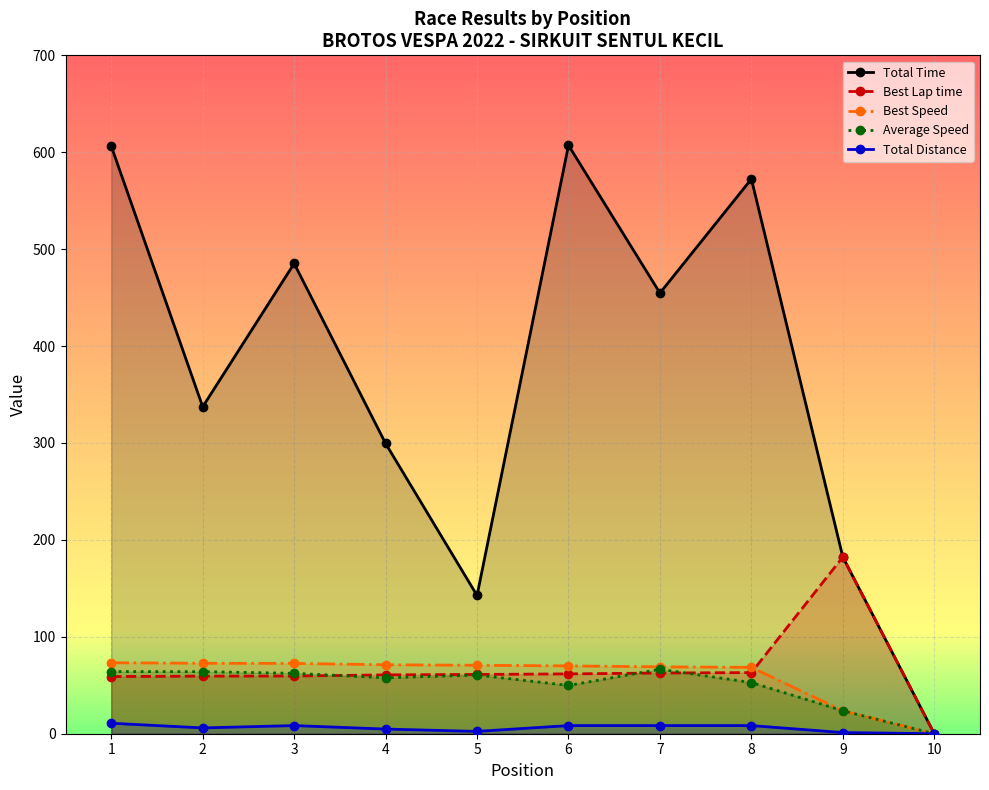

Where is the first local minimum for Total Distance?

2